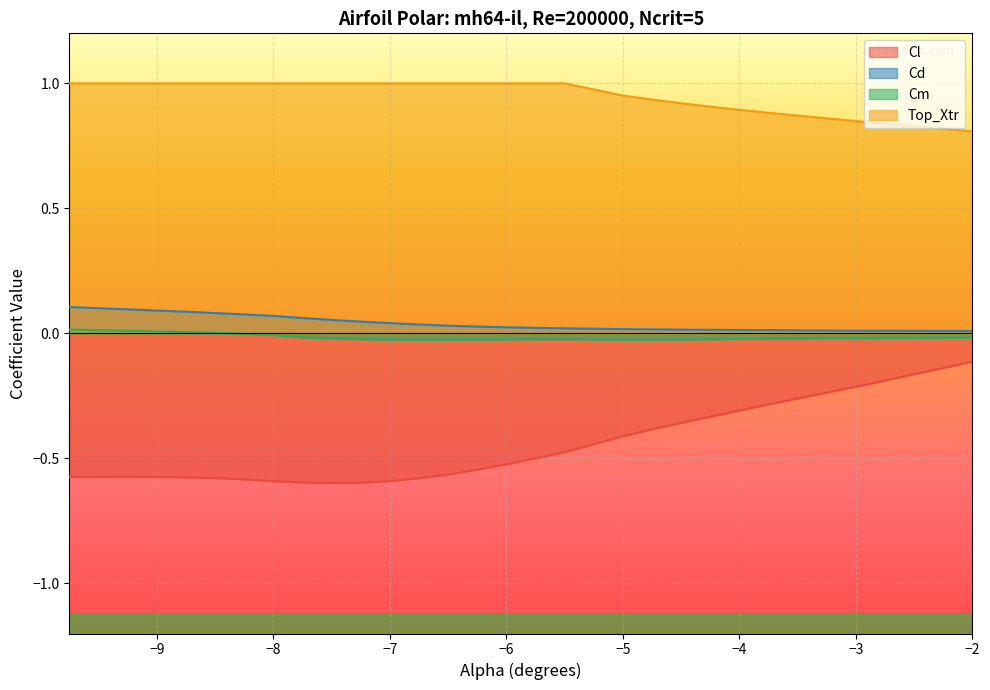

What is the minimum value for Cl?

-0.6